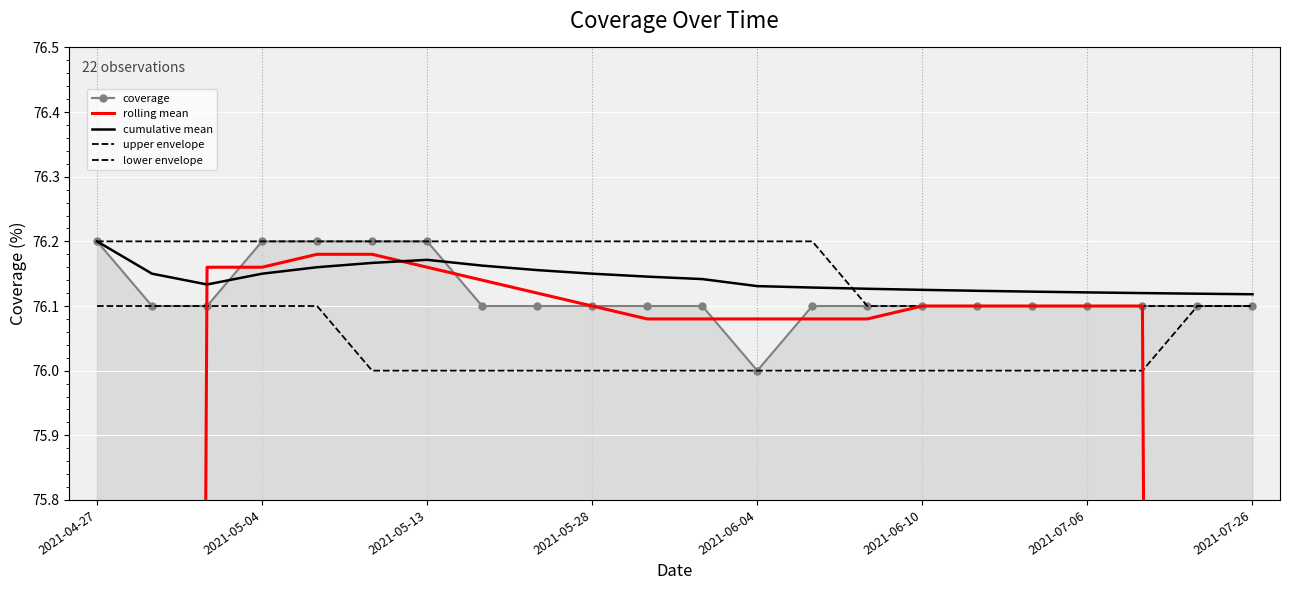

In cumulative mean, how many points are higher than both neighbors (excluding endpoints)?

1